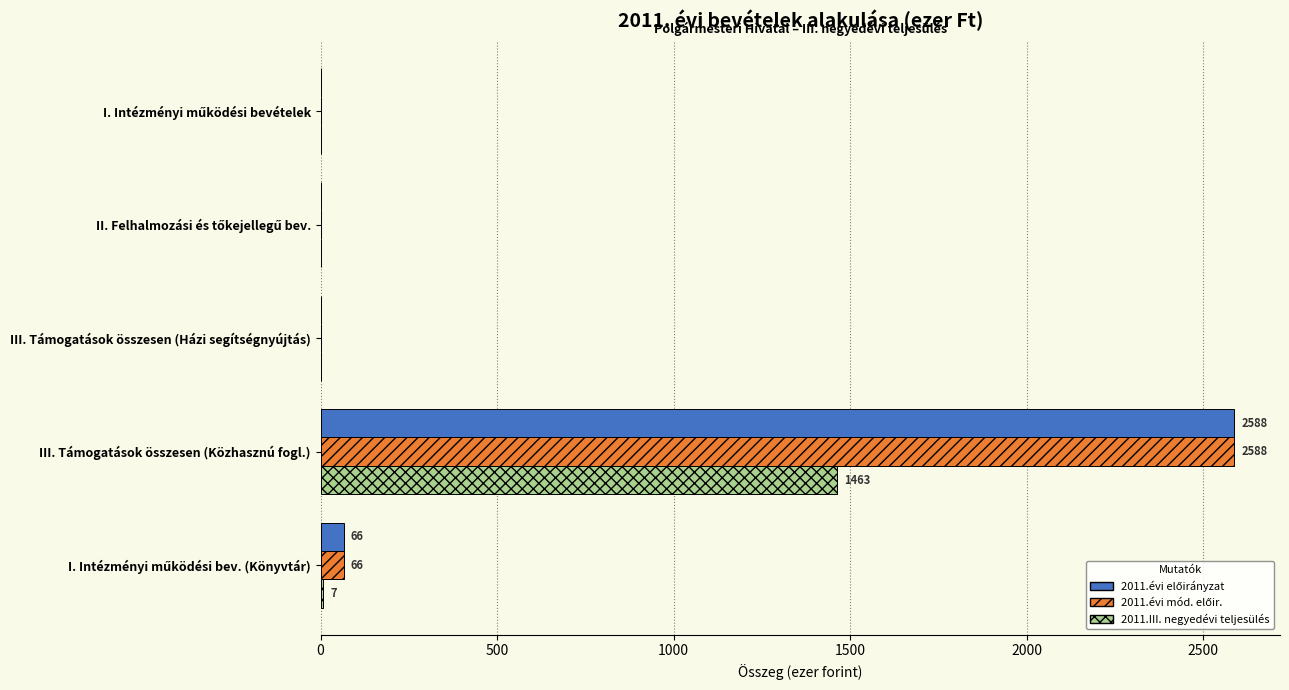

The value of 2011.III. negyedévi teljesülés at III. Támogatások összesen (Közhasznú fogl.) is 1463. True or false?

True